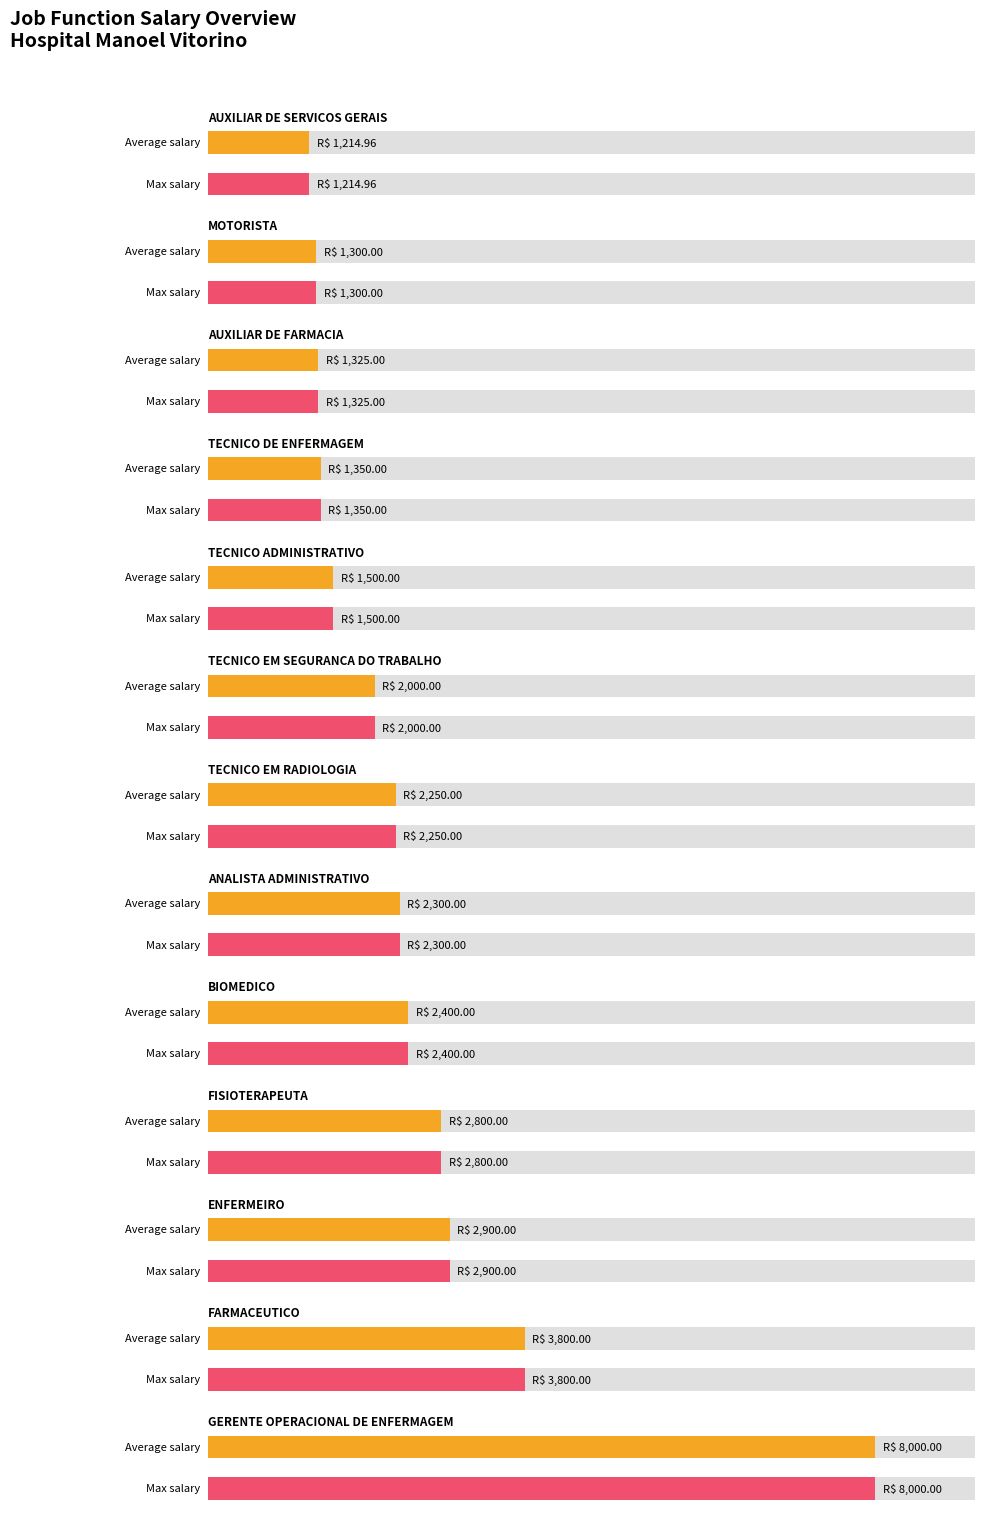

Rank the series by their maximum value, from highest to lowest.

Average Salary, Max Salary